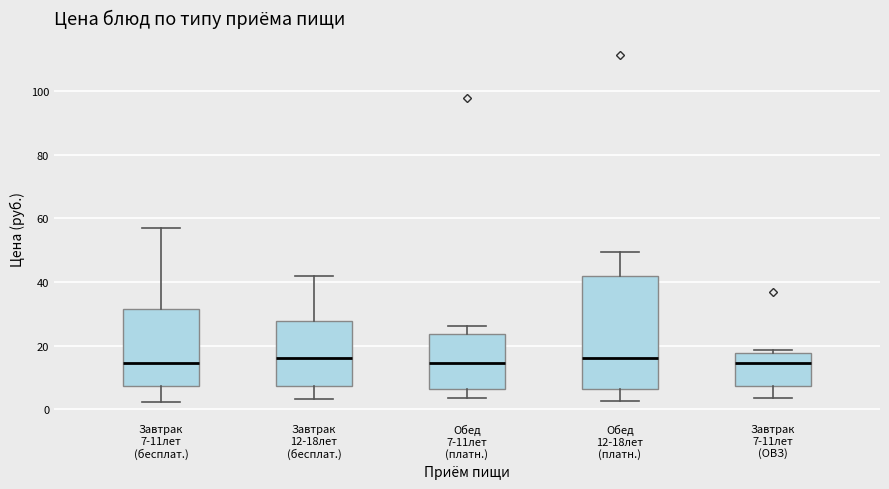

Which box is the tallest, from its lower edge to its upper edge?

Обед 12-18лет (платн.)